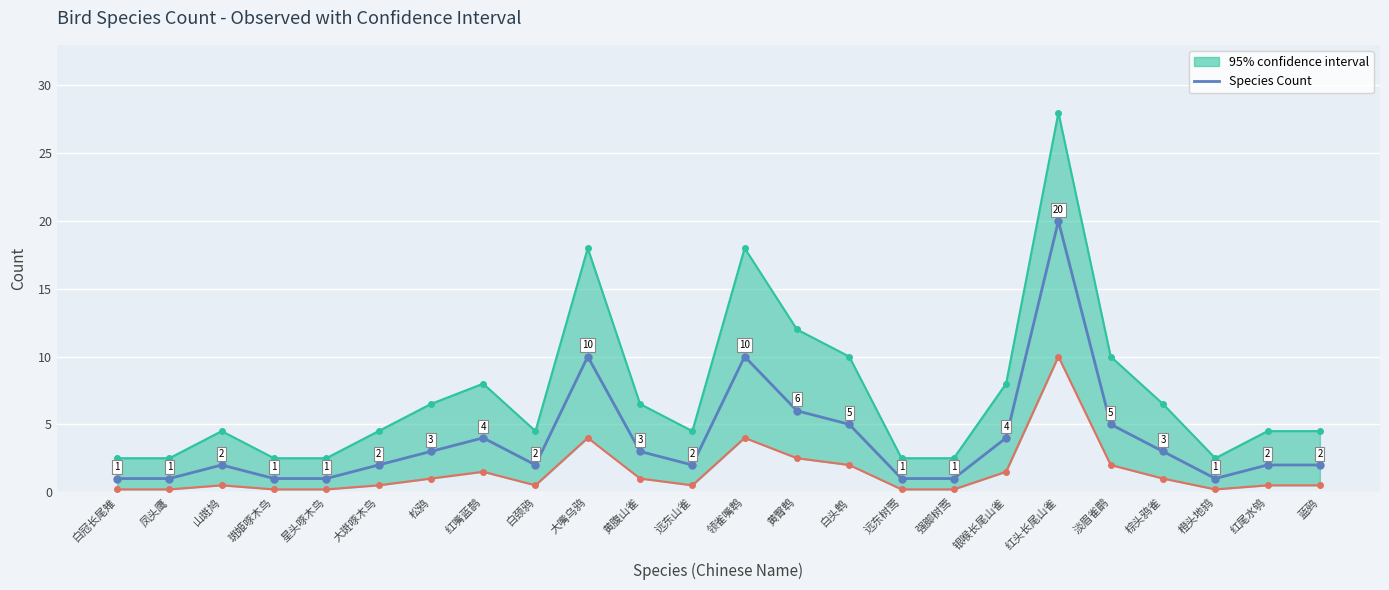

At which category does the data reach its first local peak?

山斑鸠